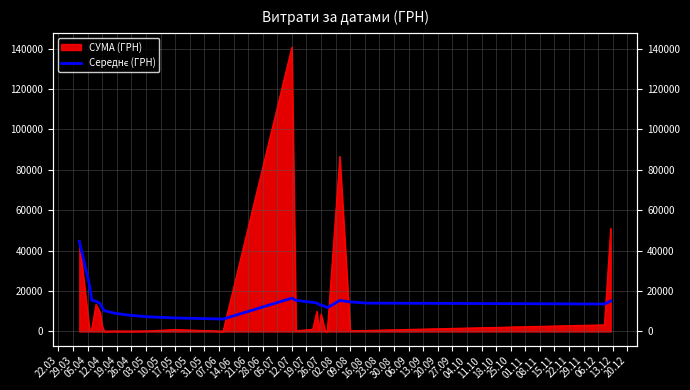

At which label is the value closest to 25393?

29.03